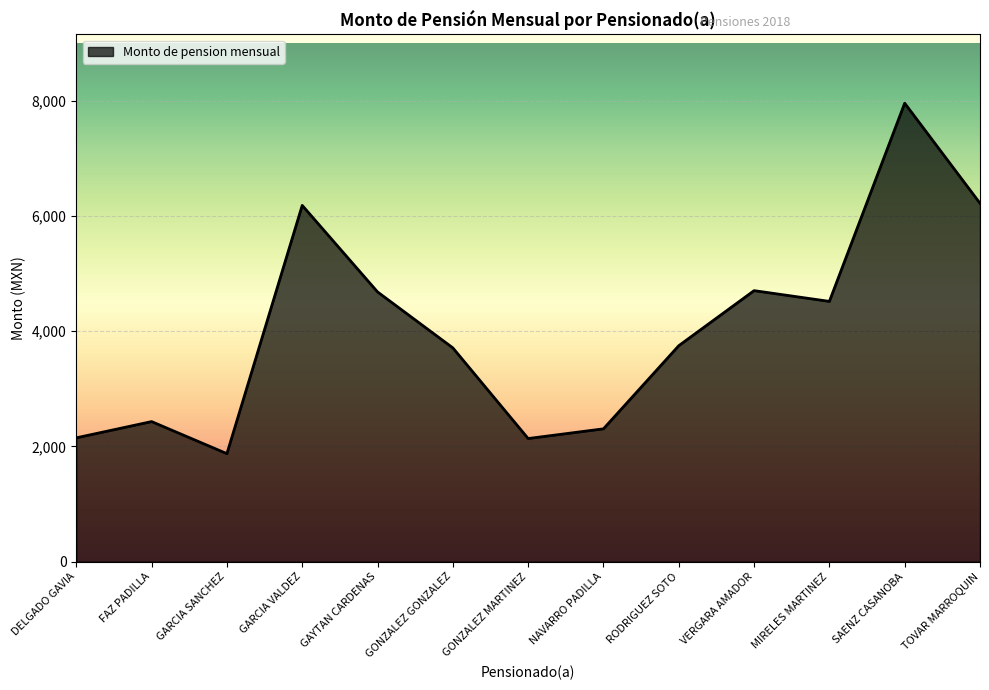

What is the ratio of the value at RODRIGUEZ SOTO to the value at FAZ PADILLA?

1.5